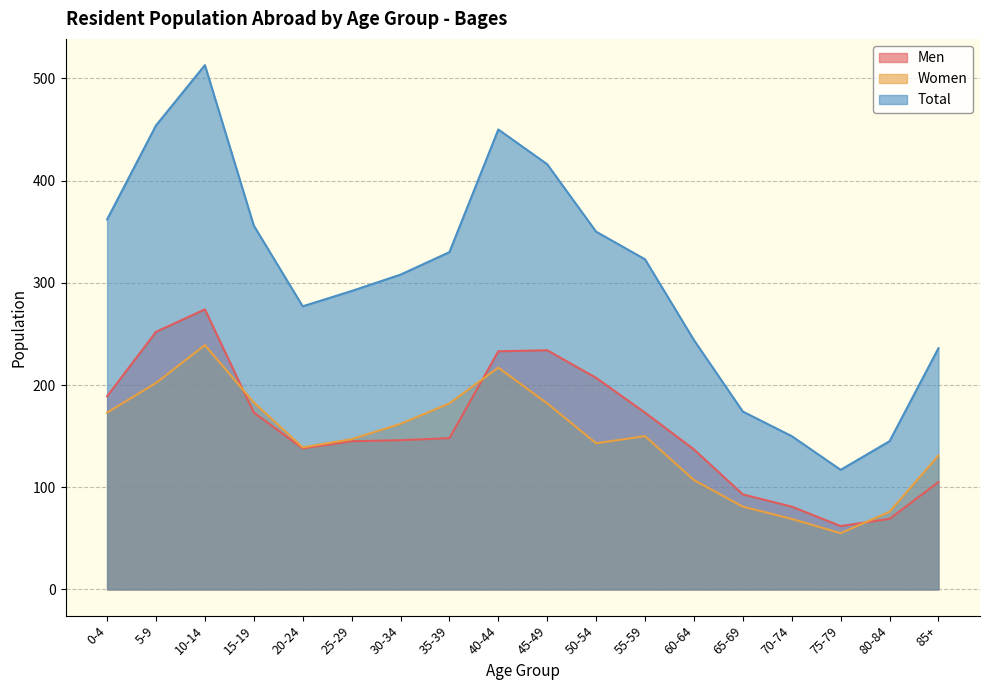

At how many categories does at least one series exceed 452?

2